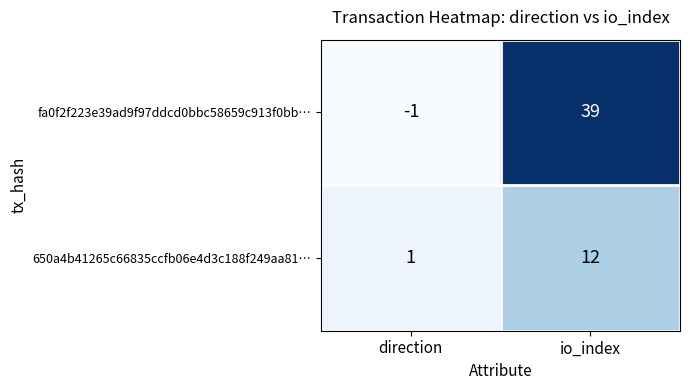

Count the number of categories in the chart.

2